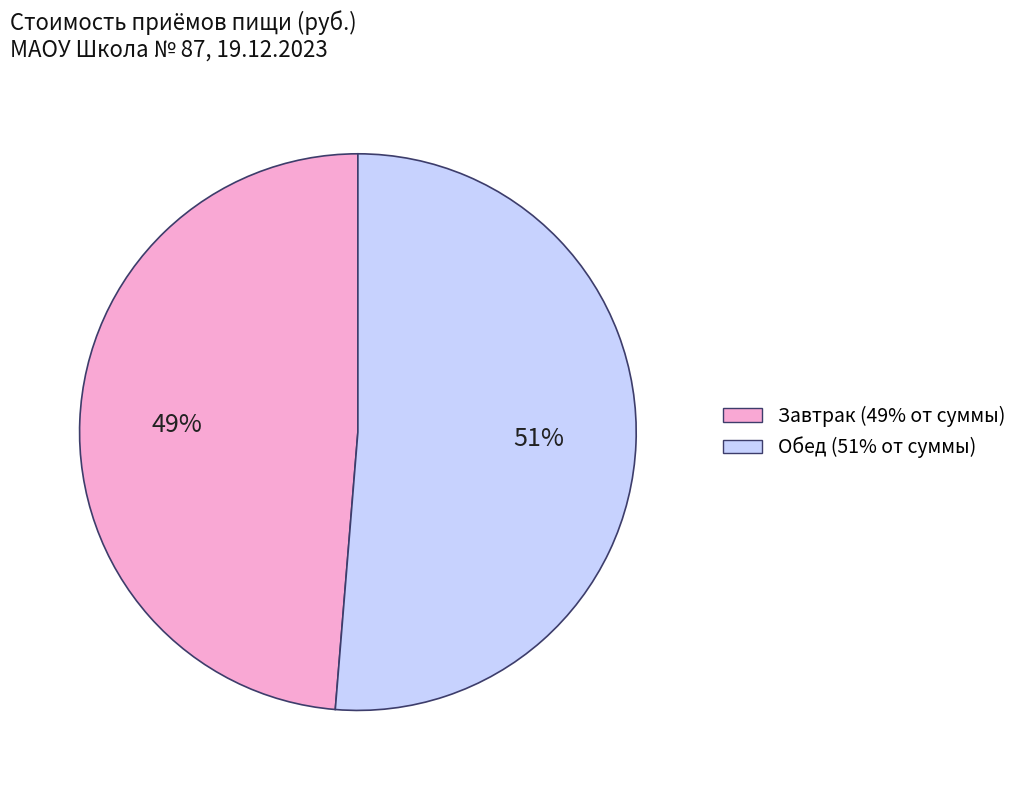

Do Завтрак and Обед together represent more than half of the pie?

Yes